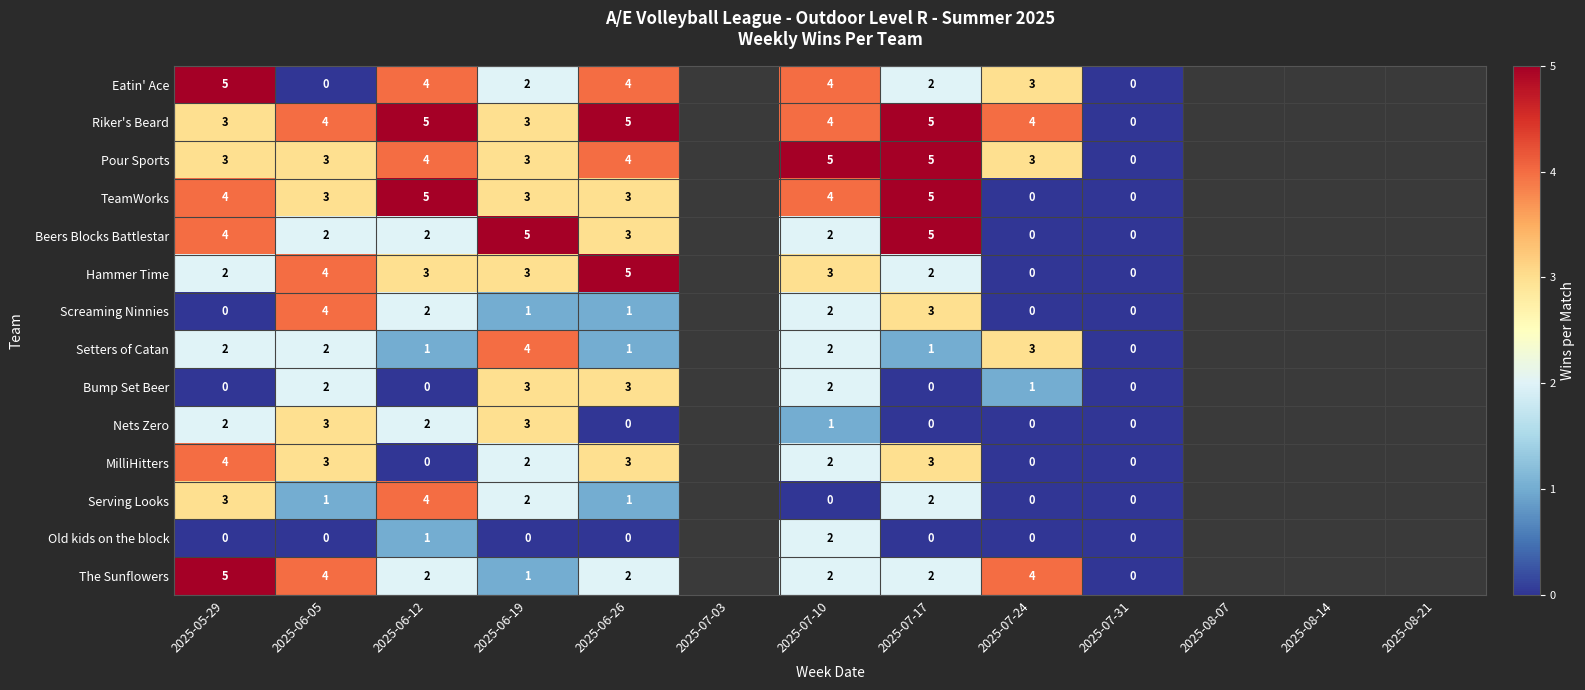

Is it true that Nets Zero equals 1 at 2025-07-10?

True